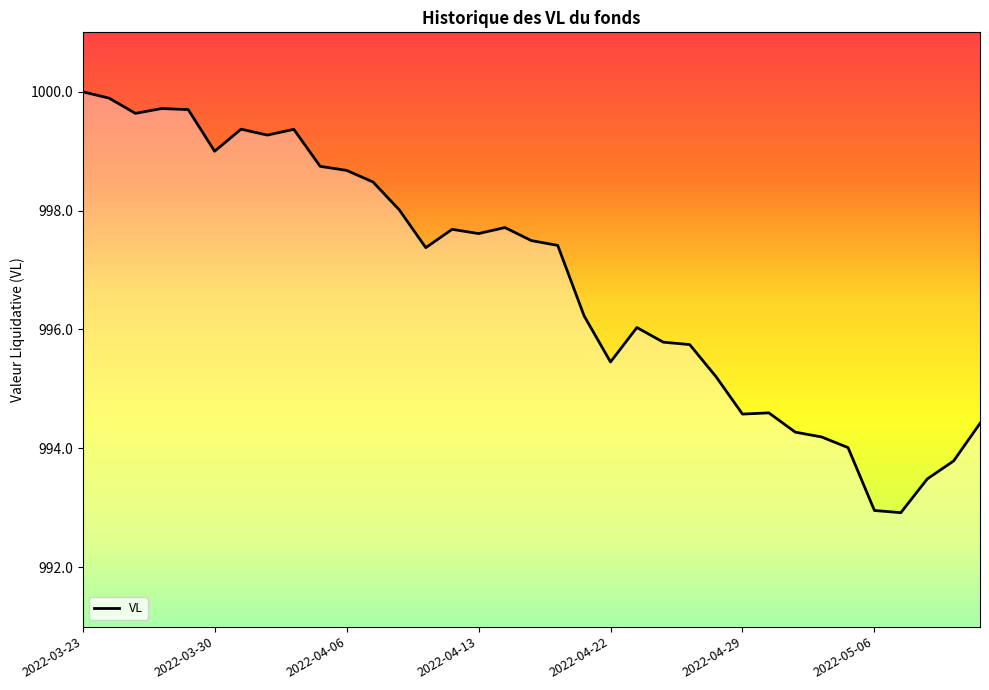

What is the difference between the maximum and minimum values?

7.1